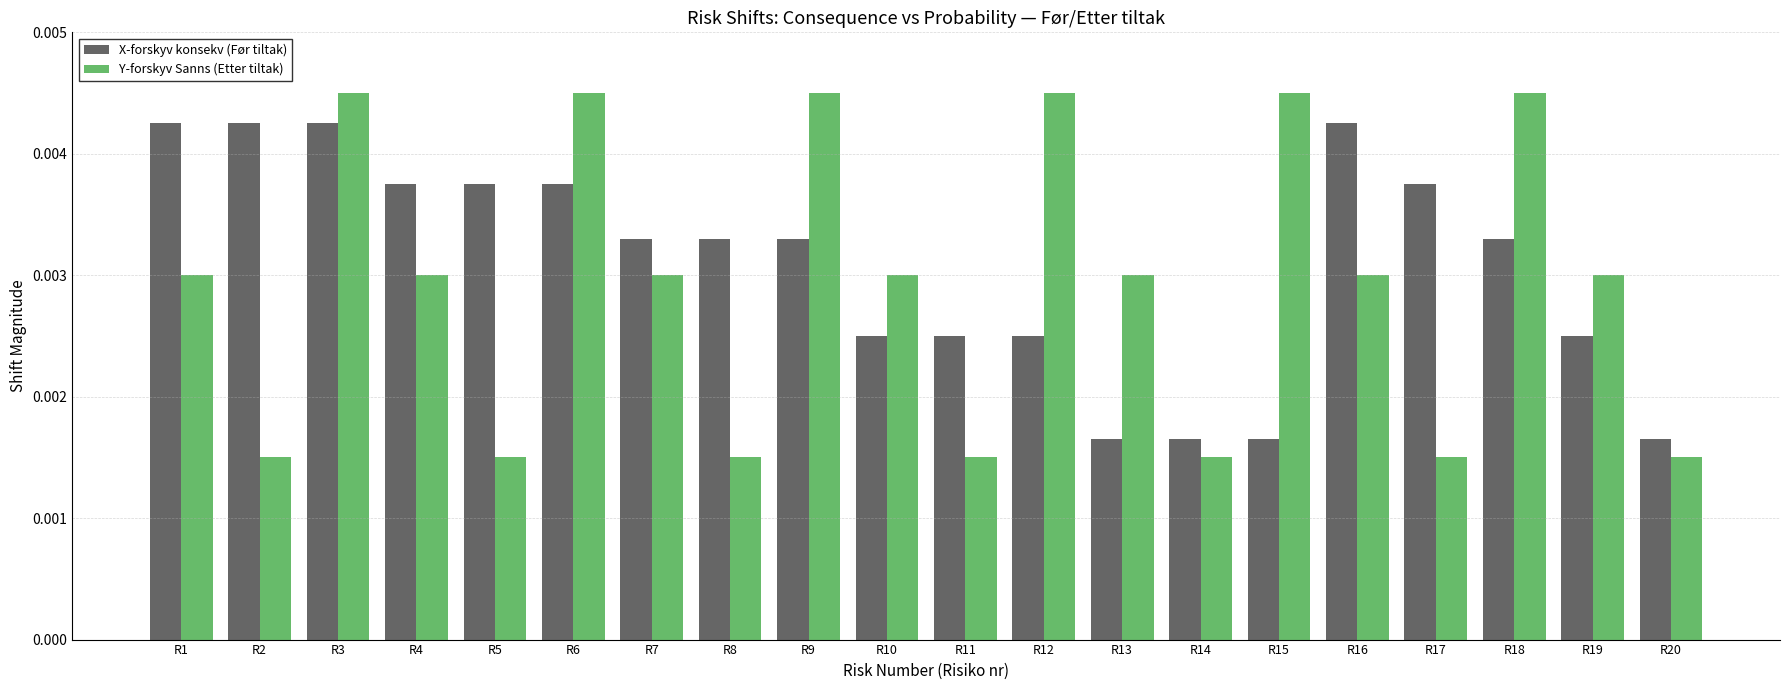

Which series has the widest spread of values?

Y-forskyv Sanns (Etter tiltak)